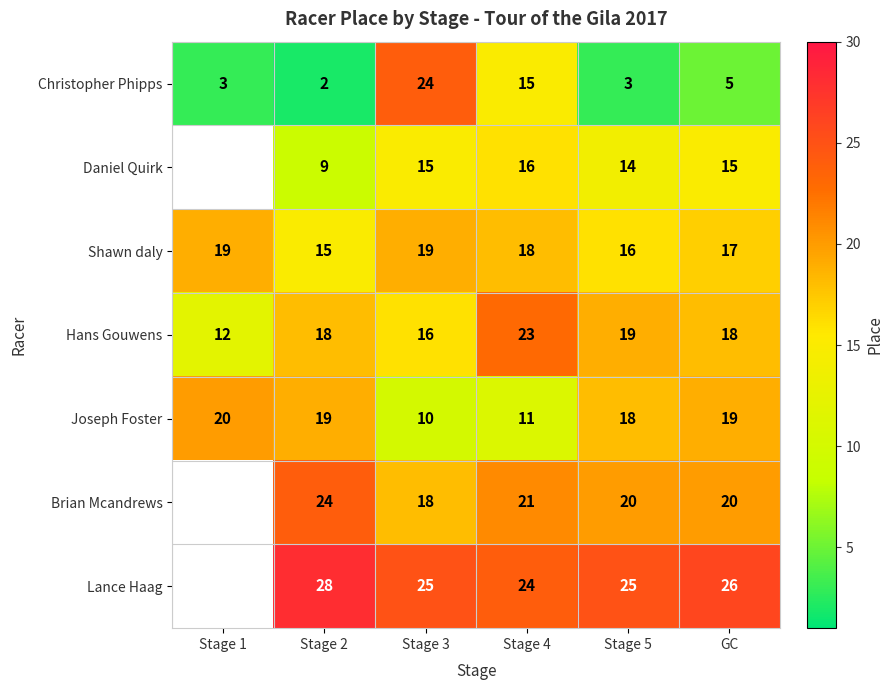

How many values in the Hans Gouwens series are below 18?

2